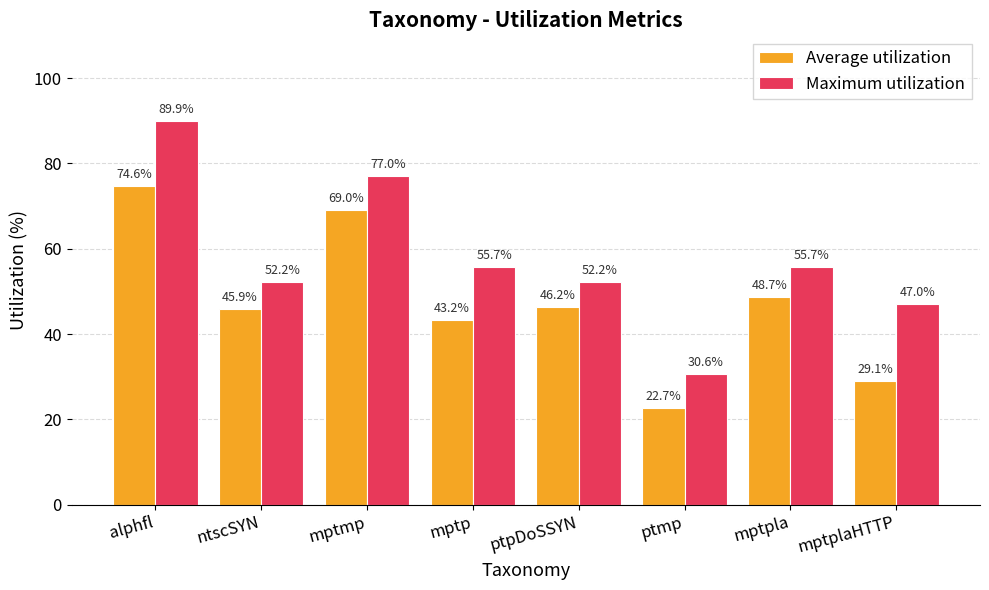

Which series has the largest range (max minus min)?

Maximum utilization